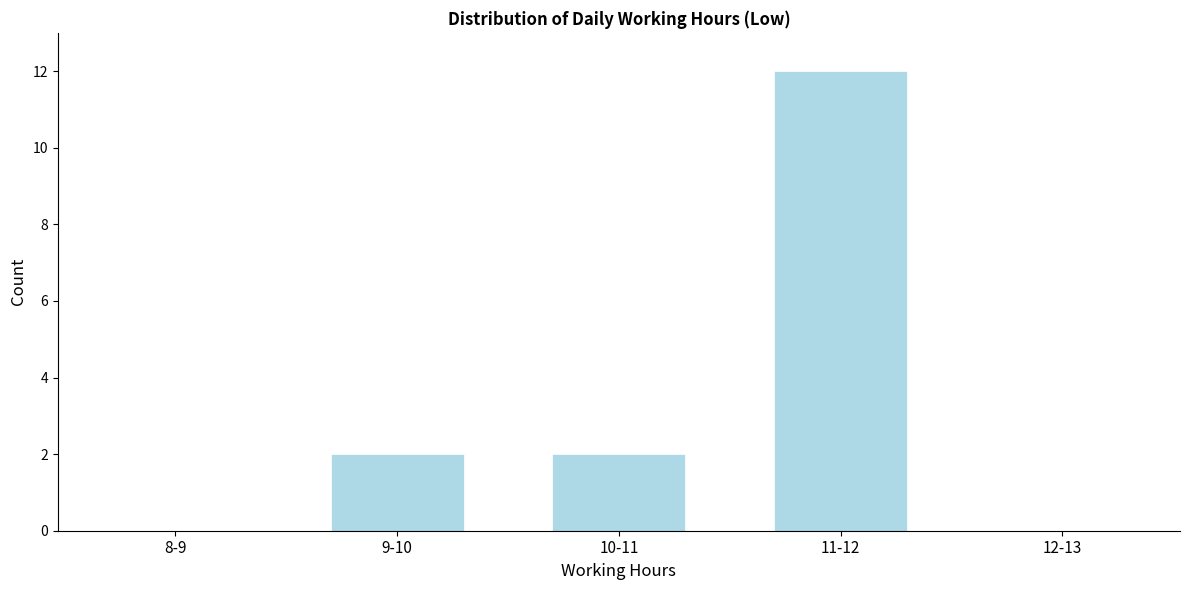

Reading left to right, list all the values displayed in this chart.

8-9=0	9-10=2	10-11=2	11-12=12	12-13=0